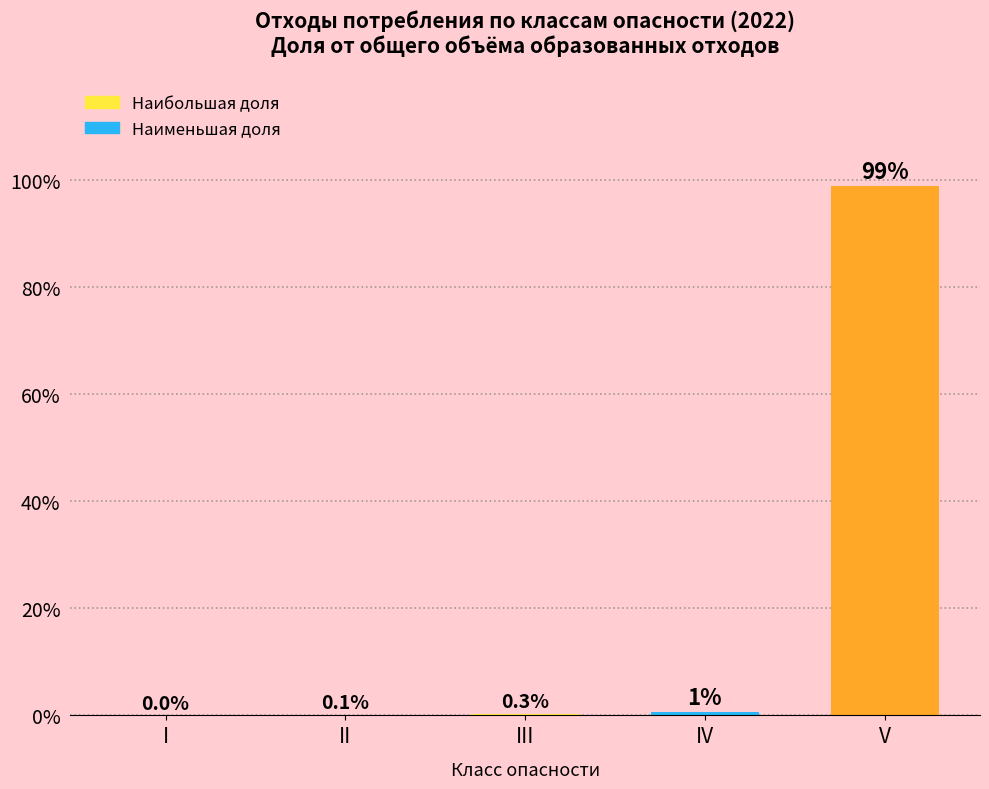

True or false: the data shows 0.0 at I.

True